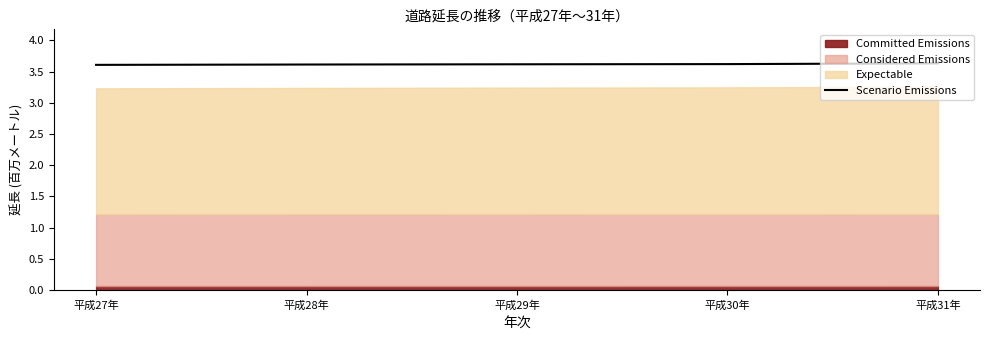

What is the greatest value displayed?

3.6